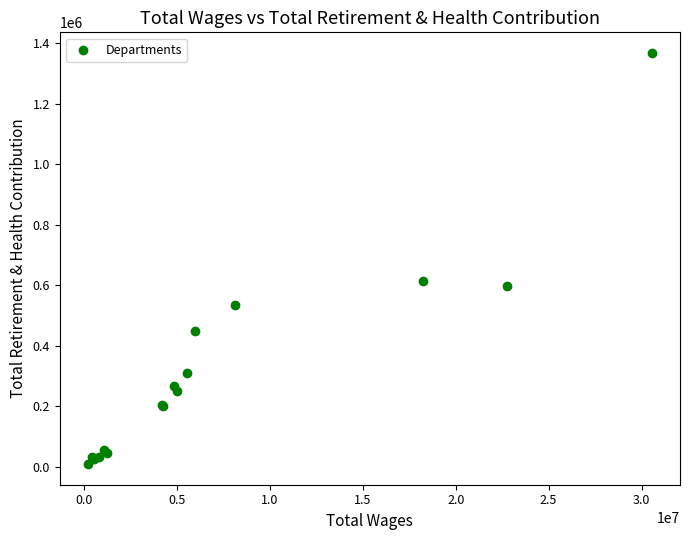

What Y value in the scatter plot is closest to 688469?

613280